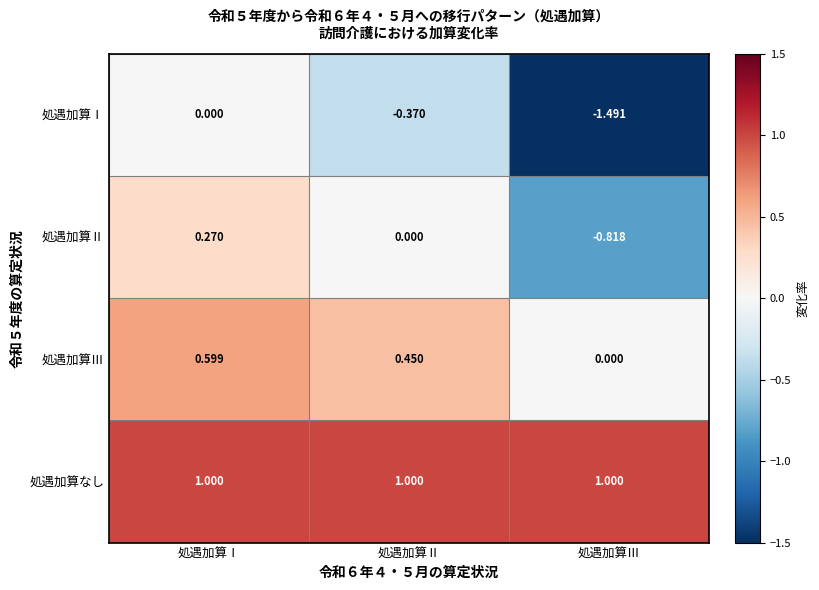

Which series changed the most between 処遇加算Ⅰ and 処遇加算Ⅱ?

処遇加算Ⅰ